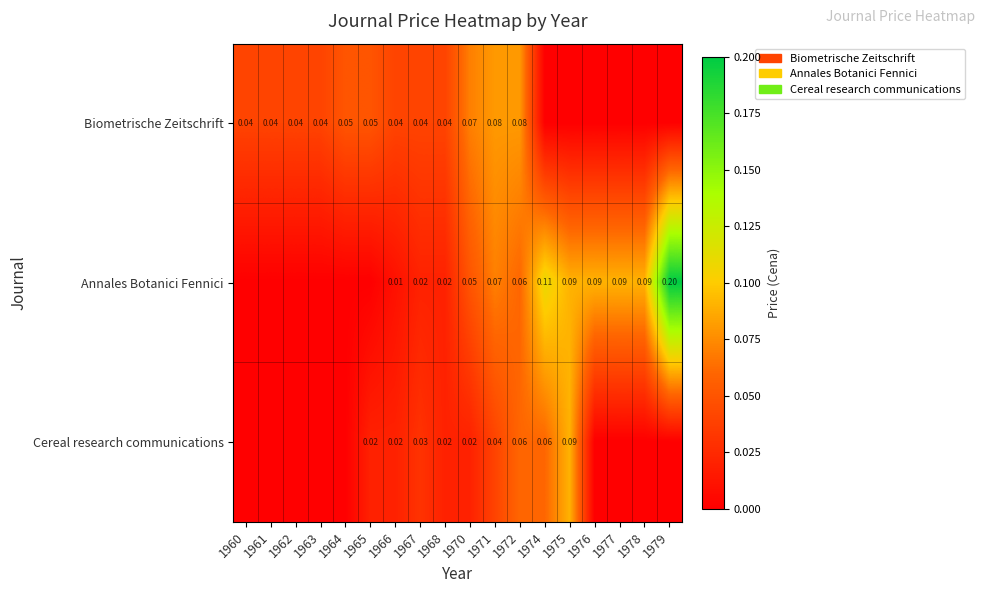

Which series has the largest total across all categories?

Annales Botanici Fennici